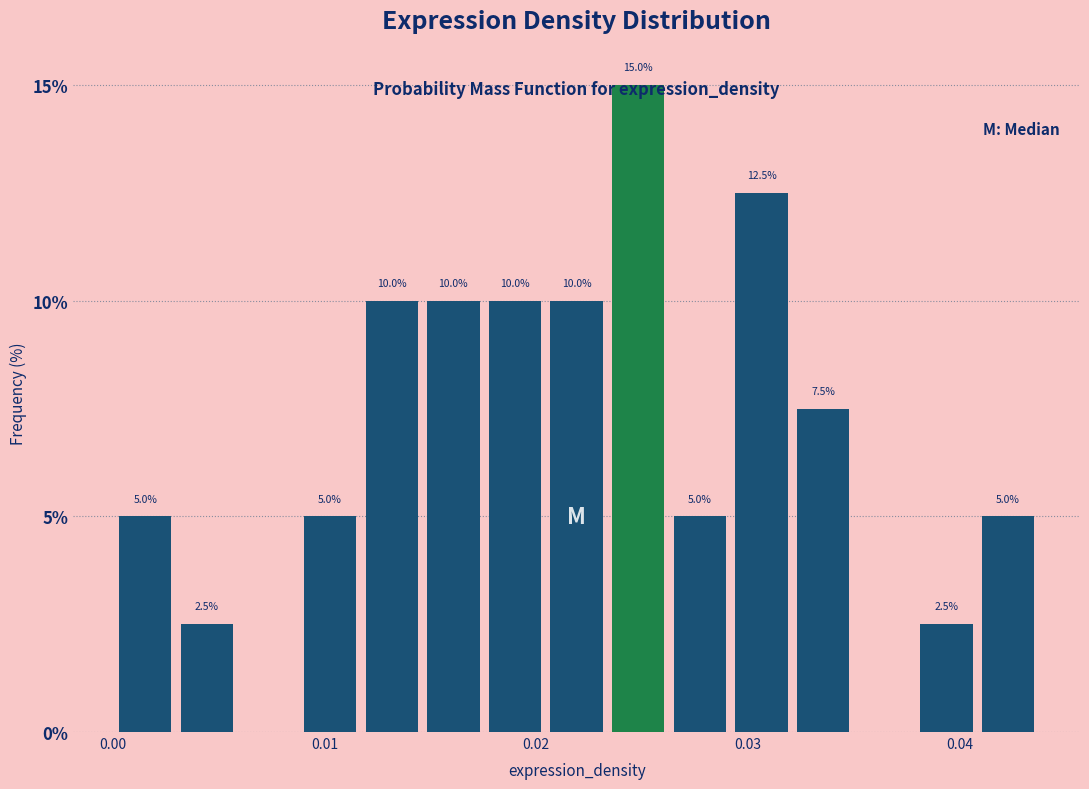

Read against the x-axis, roughly where is the centre of the tallest bar?

0.025